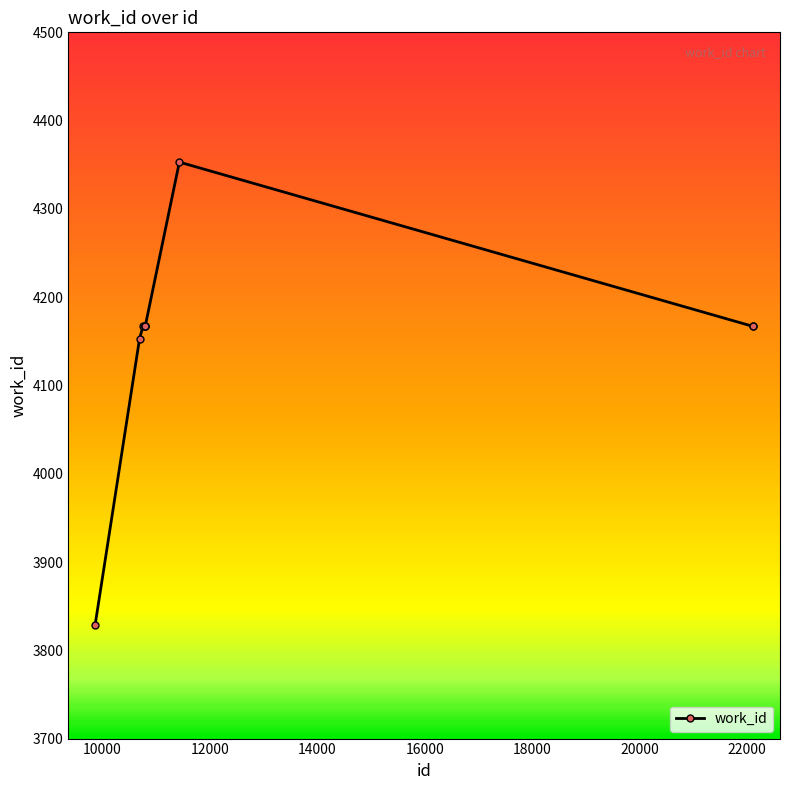

What is the difference between the maximum and minimum values?

524